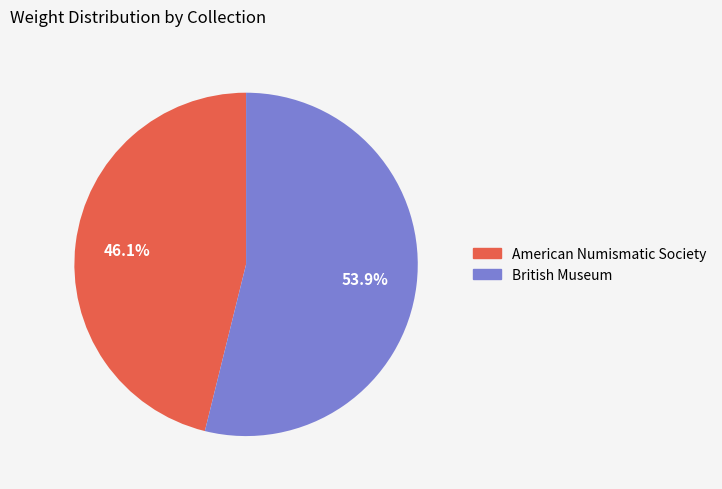

To the nearest percent, what percentage of the pie is British Museum?

54%